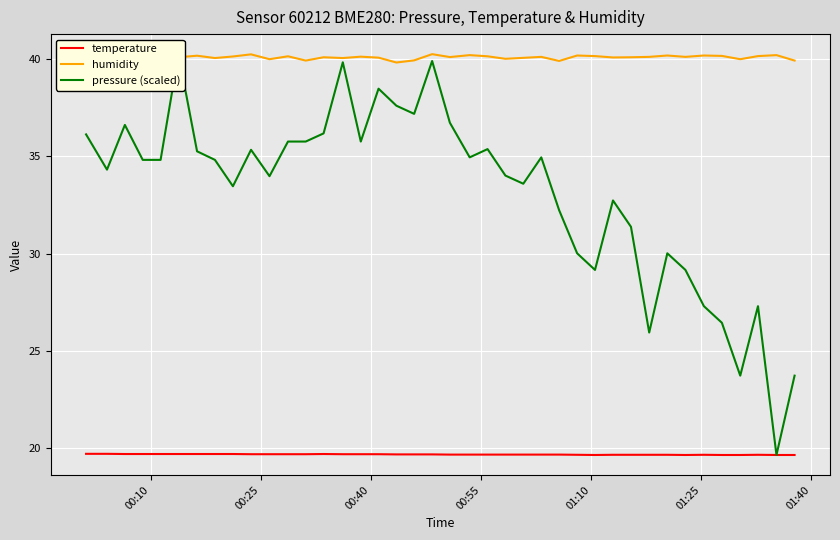

What is the lowest value of the temperature series?

19.6